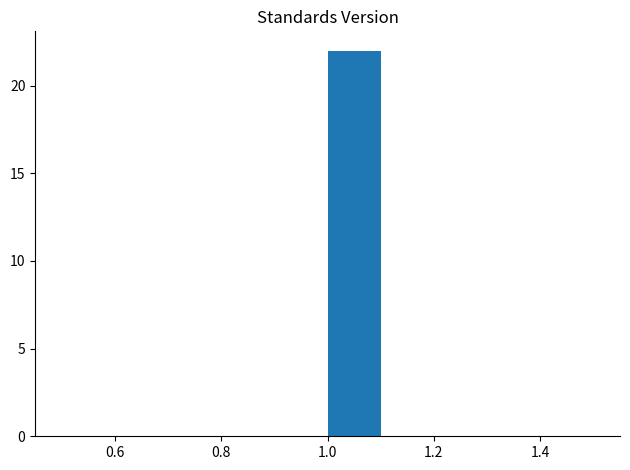

Reading left to right, transcribe this chart: for each bar, give the range it covers on the x-axis and its height. The values are not printed on the chart, so give them approximately, as read against the axis.

0.5 to 0.6: 0
0.6 to 0.7: 0
0.7 to 0.8: 0
0.8 to 0.9: 0
0.9 to 1.0: 0
1.0 to 1.1: 22
1.1 to 1.2: 0
1.2 to 1.3: 0
1.3 to 1.4: 0
1.4 to 1.5: 0